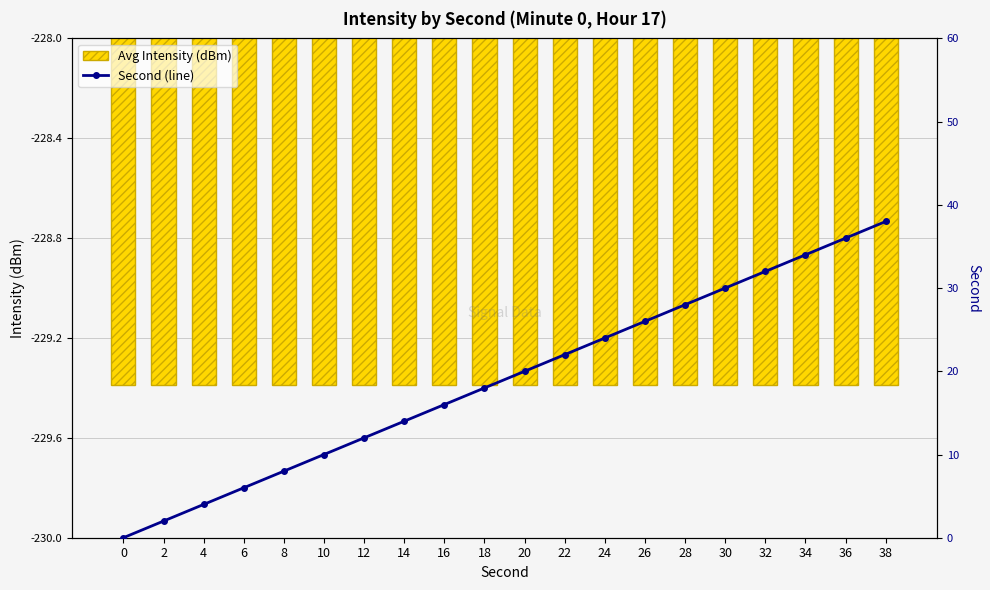

What is the average value of the Second (line) series?

19.0